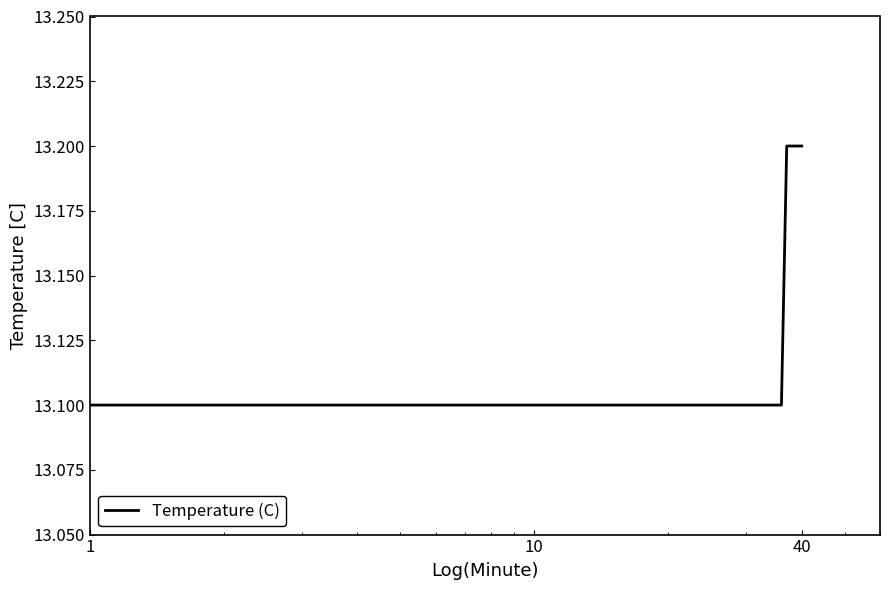

How many lines are shown in the chart?

1